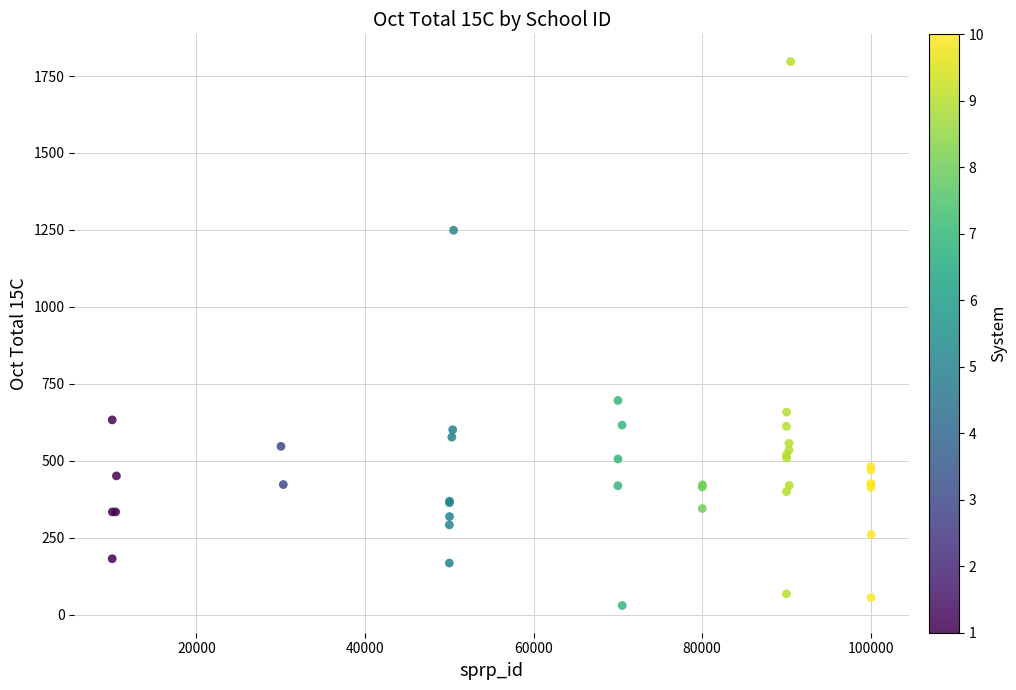

What Y value in the scatter plot is closest to 913?

696